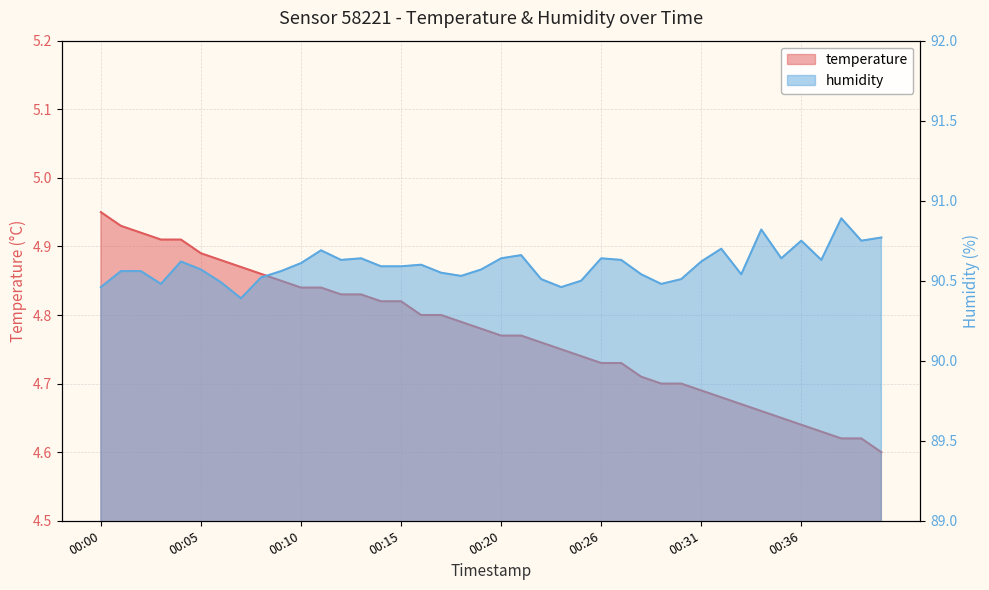

True or false: temperature and humidity intersect in this chart.

False